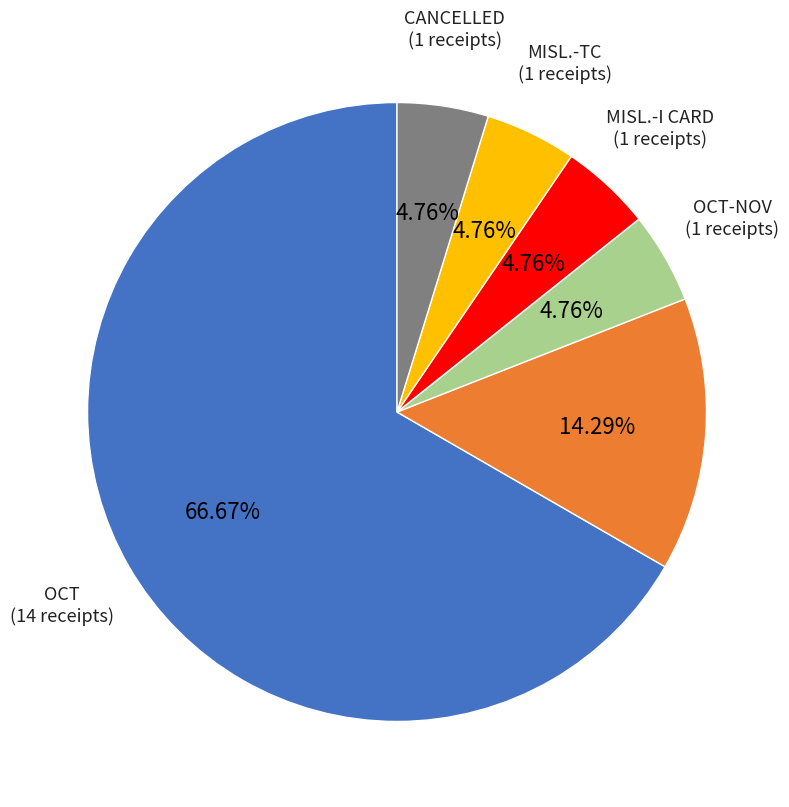

Count the number of slices in the pie.

6